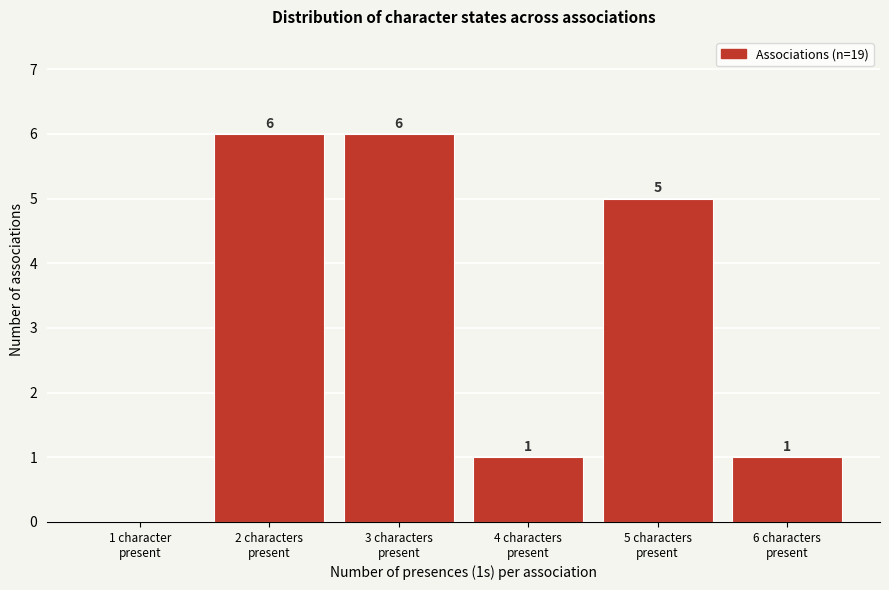

What is the sum of all values?

19